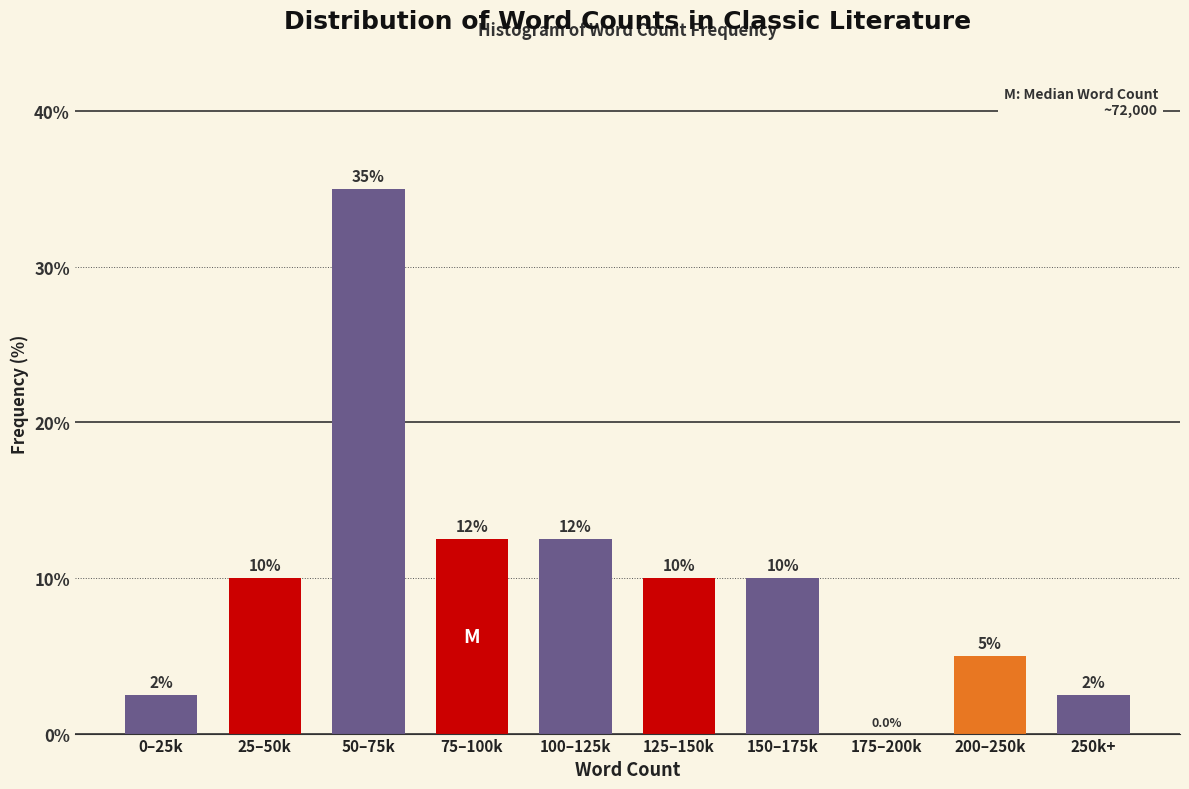

Reading right to left, transcribe all the data shown in this chart.

250k+=2.5	200–250k=5.0	175–200k=0.0	150–175k=10.0	125–150k=10.0	100–125k=12.5	75–100k=12.5	50–75k=35.0	25–50k=10.0	0–25k=2.5